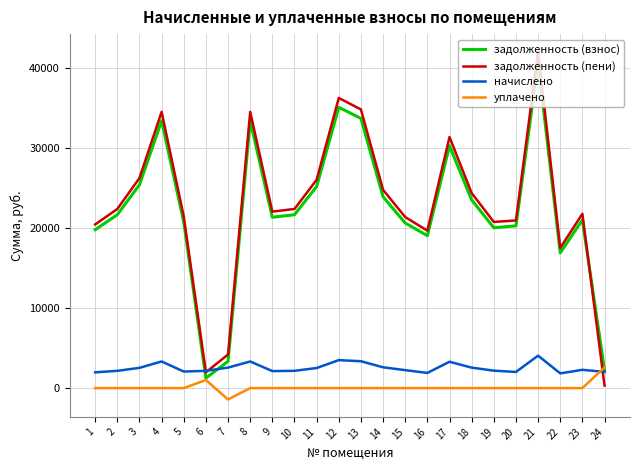

The начислено series shows 4054.6 at 21. True or false?

True